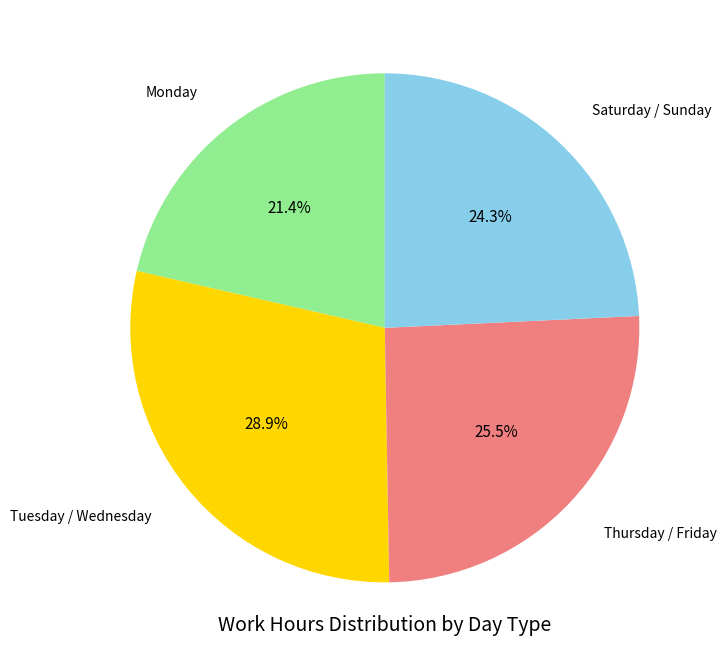

To the nearest percent, what is the average slice percentage?

25%